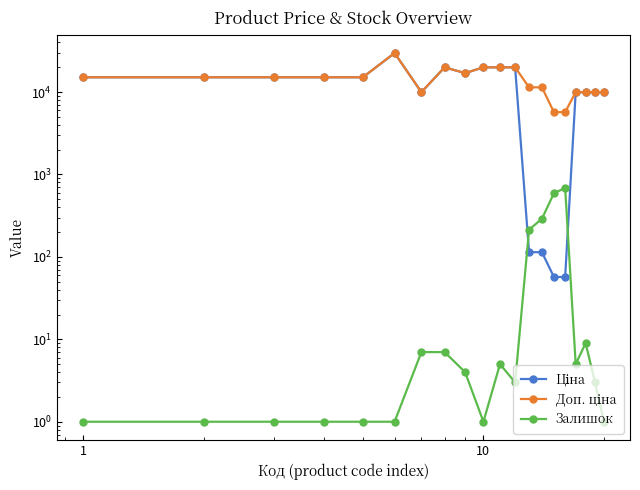

What is the difference between the second highest and second lowest values in the Доп. ціна series?

14259.2